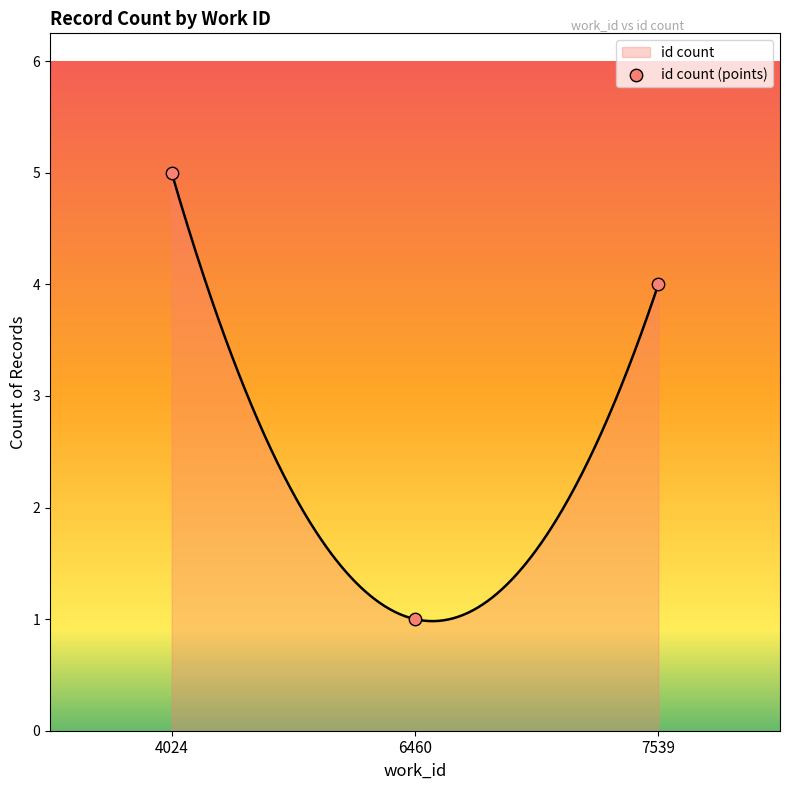

Approximately how many times larger is the value at 4024 compared to 6460?

5.0